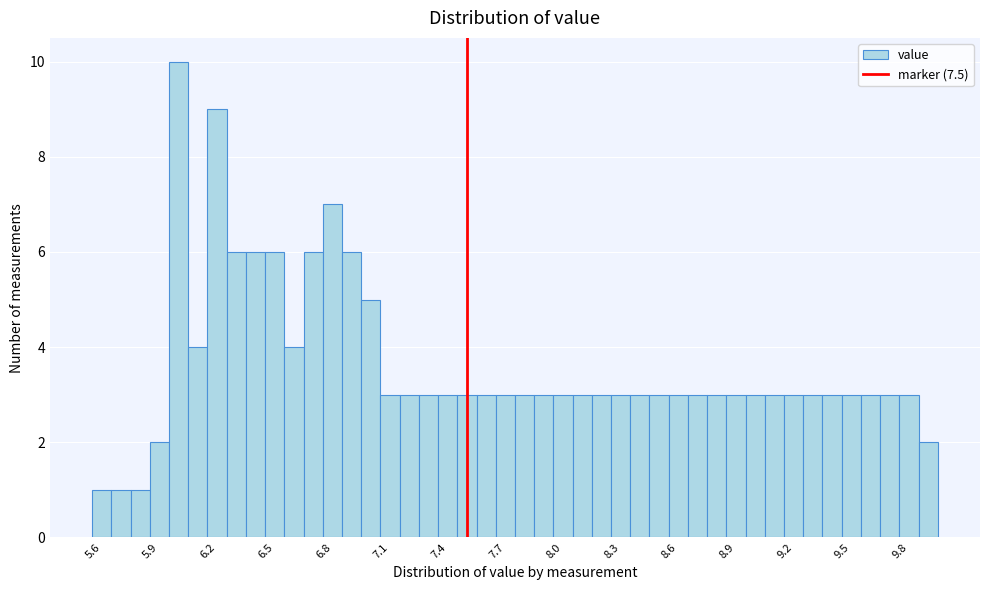

Read against the x-axis, roughly where is the centre of the tallest bar?

6.00